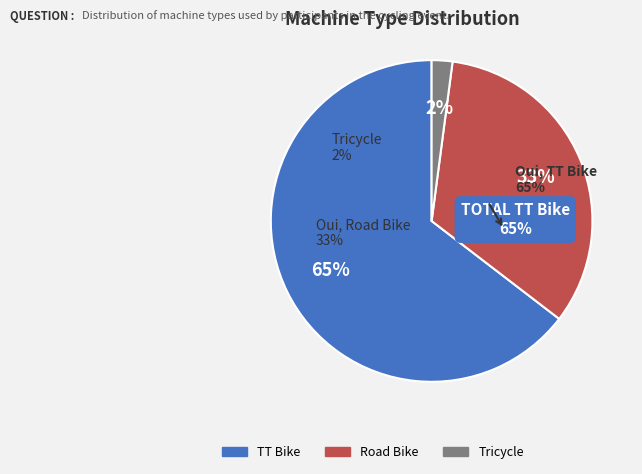

Count the number of slices in the pie.

3